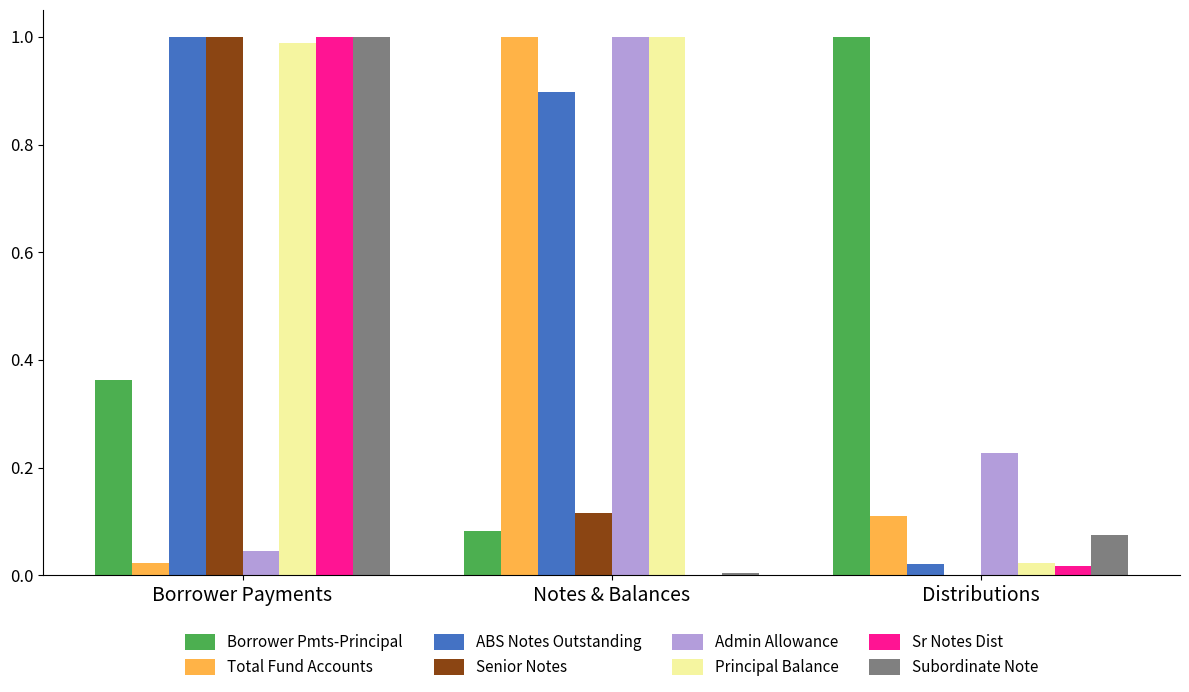

True or false: Borrower Pmts-Principal has a value of 0.0 at Notes & Balances.

False